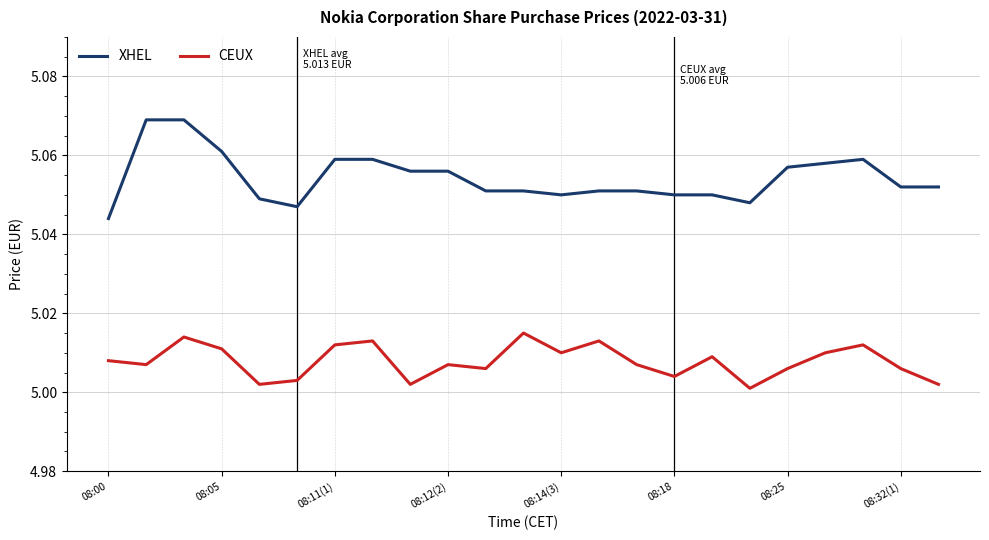

List the series in order of their overall mean, highest first.

XHEL, CEUX